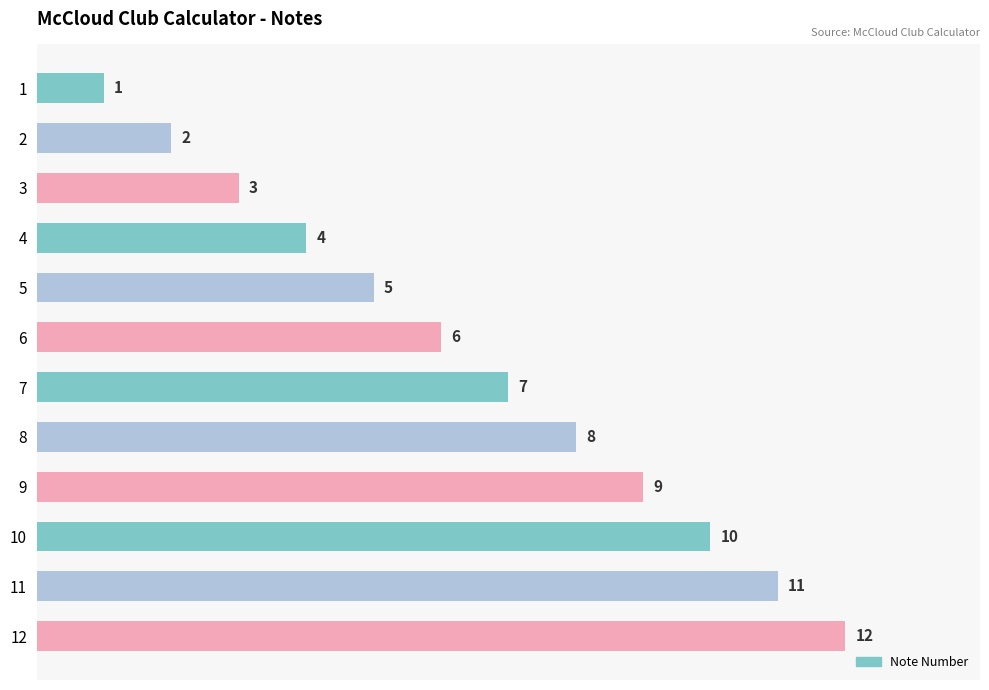

What is the difference between the maximum and minimum values?

11